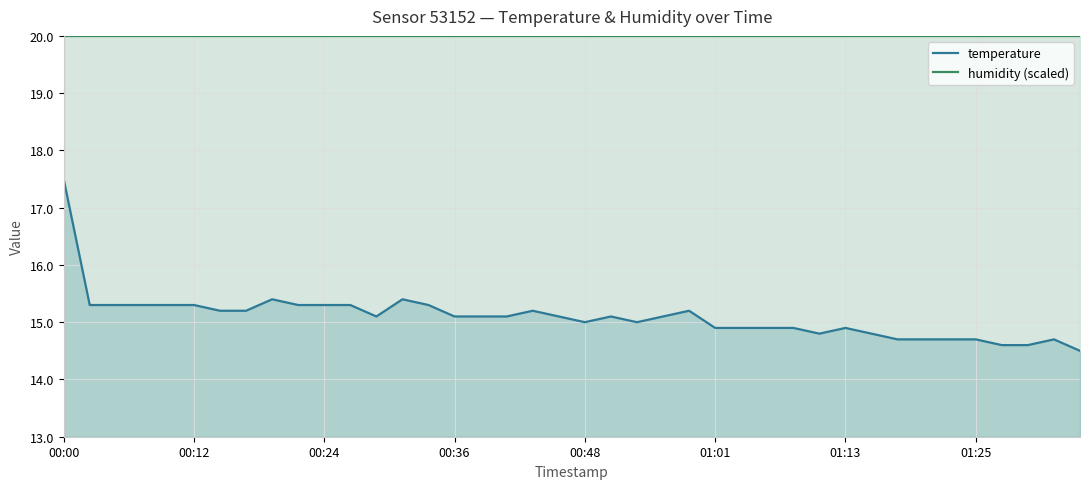

True or false: temperature has a value of 6.3 at 01:25.

False